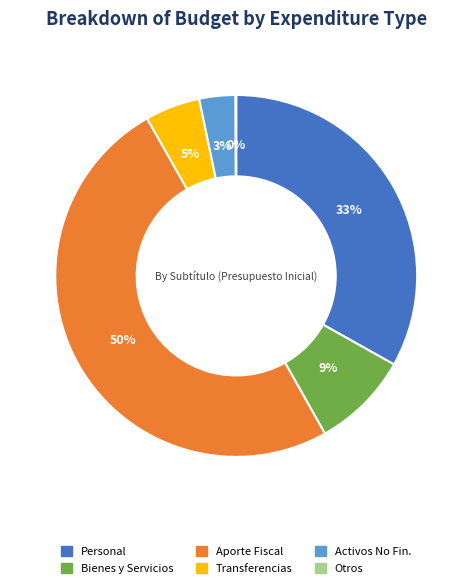

To the nearest percent, what is the difference between the largest and smallest slice percentages?

50%